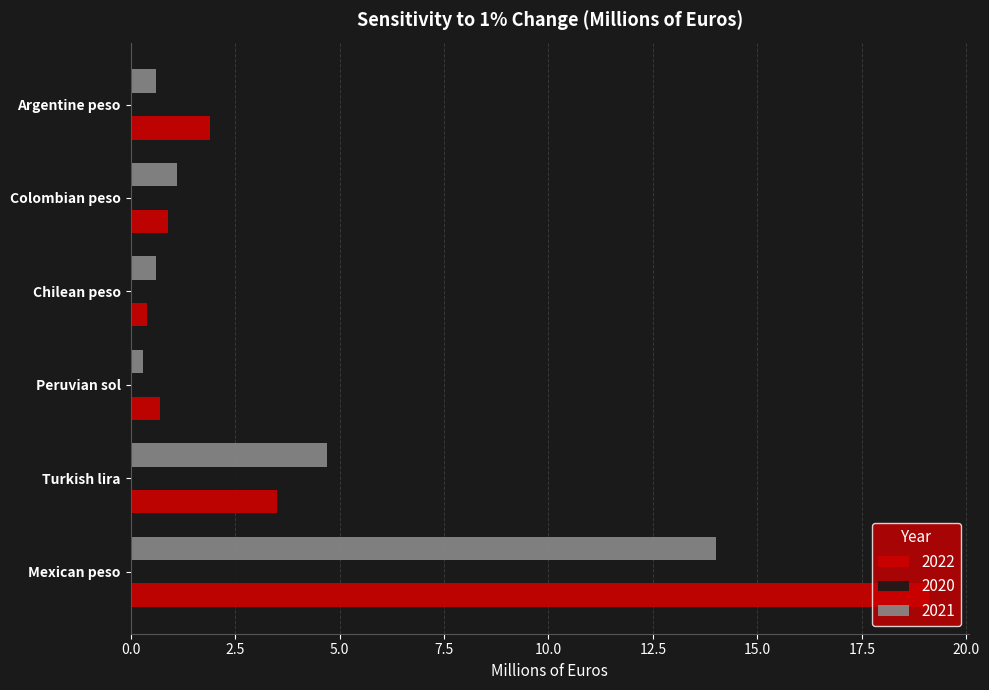

What is the sum of all 2021 values?

21.3